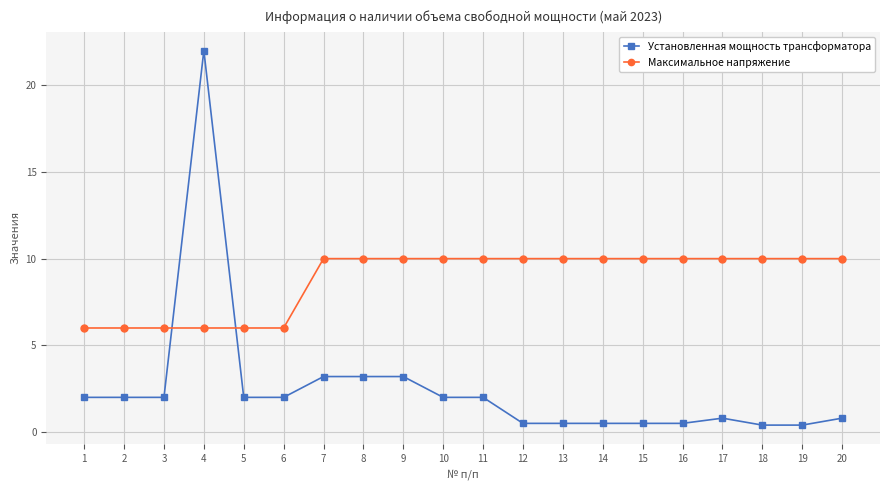

Which series changed the most between 11 and 17?

Установленная мощность трансформатора